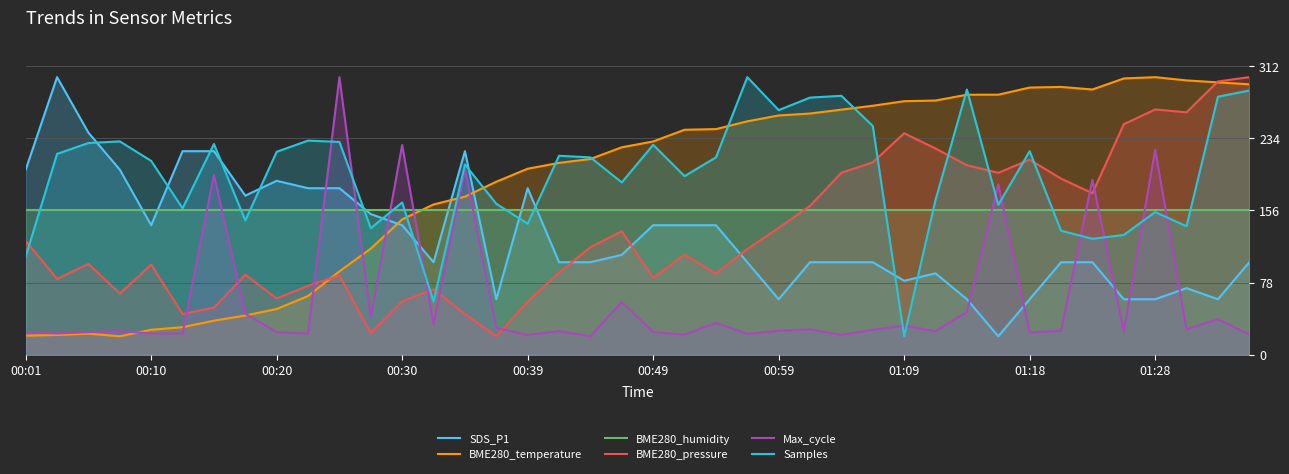

In BME280_pressure, how many points are lower than both neighbors (excluding endpoints)?

11